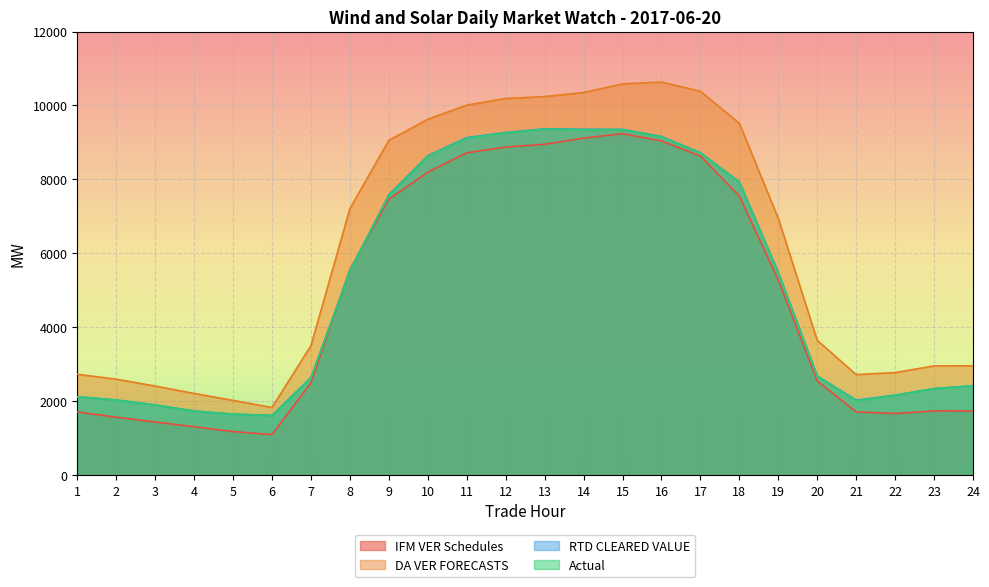

Reading right to left, what are all the values shown in this chart?

IFM VER Schedules: 24=1738.2	23=1740.6	22=1670.3	21=1713.3	20=2550.8	19=5278.6	18=7551.9	17=8633.1	16=9041.7	15=9238.8	14=9118.0	13=8951.2	12=8877.1	11=8720.5	10=8196.2	9=7466.9	8=5563.4	7=2500.1	6=1100.9	5=1180.4	4=1313.8	3=1439.3	2=1570.5	1=1713.1
DA VER FORECASTS: 24=2958.3	23=2956.7	22=2776.4	21=2722.4	20=3650.5	19=6948.5	18=9516.4	17=10385.6	16=10634.2	15=10583.8	14=10351.2	13=10241.0	12=10189.0	11=10010.1	10=9627.9	9=9057.3	8=7210.3	7=3505.7	6=1832.4	5=2024.9	4=2211.9	3=2411.8	2=2598.2	1=2730.9
RTD CLEARED VALUE: 24=2420.9	23=2345.2	22=2166.3	21=2030.9	20=2685.7	19=5487.2	18=7936.5	17=8723.3	16=9162.7	15=9353.8	14=9355.8	13=9368.9	12=9268.6	11=9132.5	10=8640.1	9=7587.8	8=5535.0	7=2644.2	6=1618.3	5=1654.4	4=1737.2	3=1903.6	2=2035.8	1=2124.4
Actual: 24=2416.0	23=2340.4	22=2159.8	21=2013.5	20=2677.1	19=5471.9	18=7927.3	17=8717.2	16=9153.5	15=9346.0	14=9345.0	13=9360.9	12=9256.6	11=9113.8	10=8624.9	9=7564.9	8=5525.7	7=2632.9	6=1616.7	5=1652.8	4=1735.4	3=1901.2	2=2032.4	1=2120.3